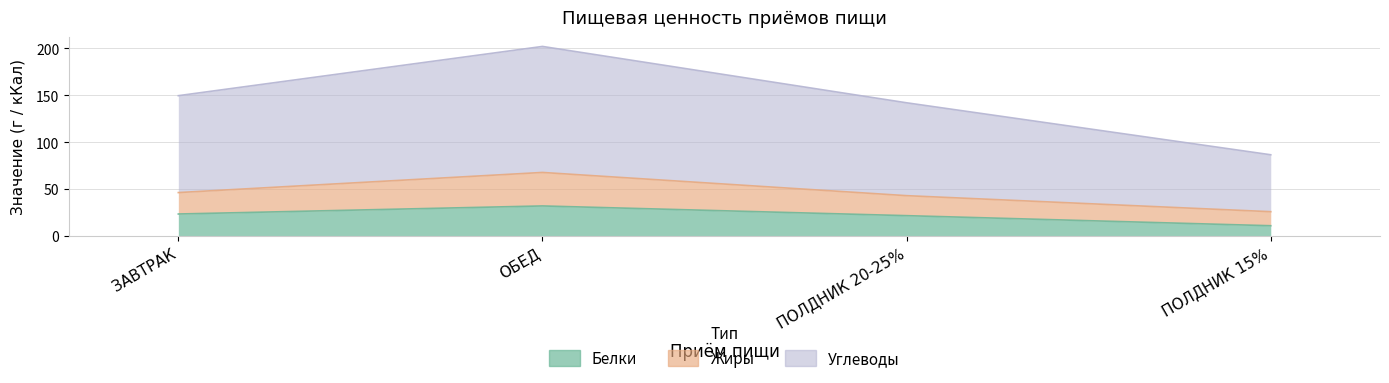

What is the total value across all series at ПОЛДНИК 20-25%?

206.3